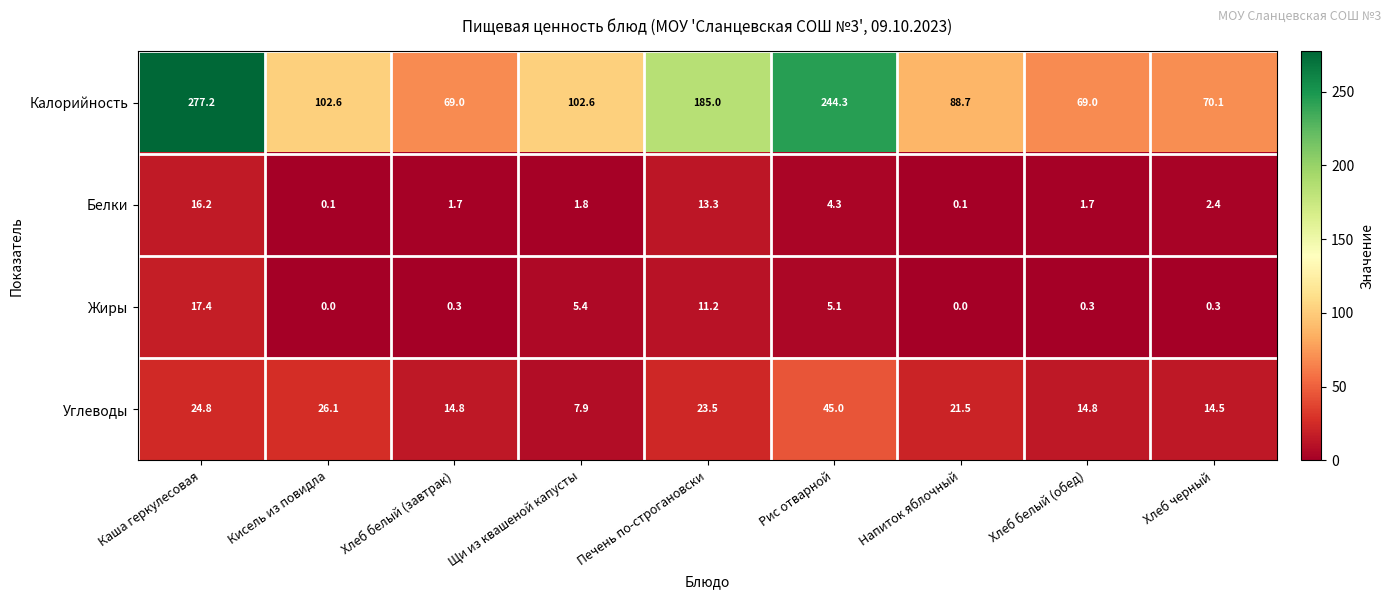

How many data points does each series have?

9